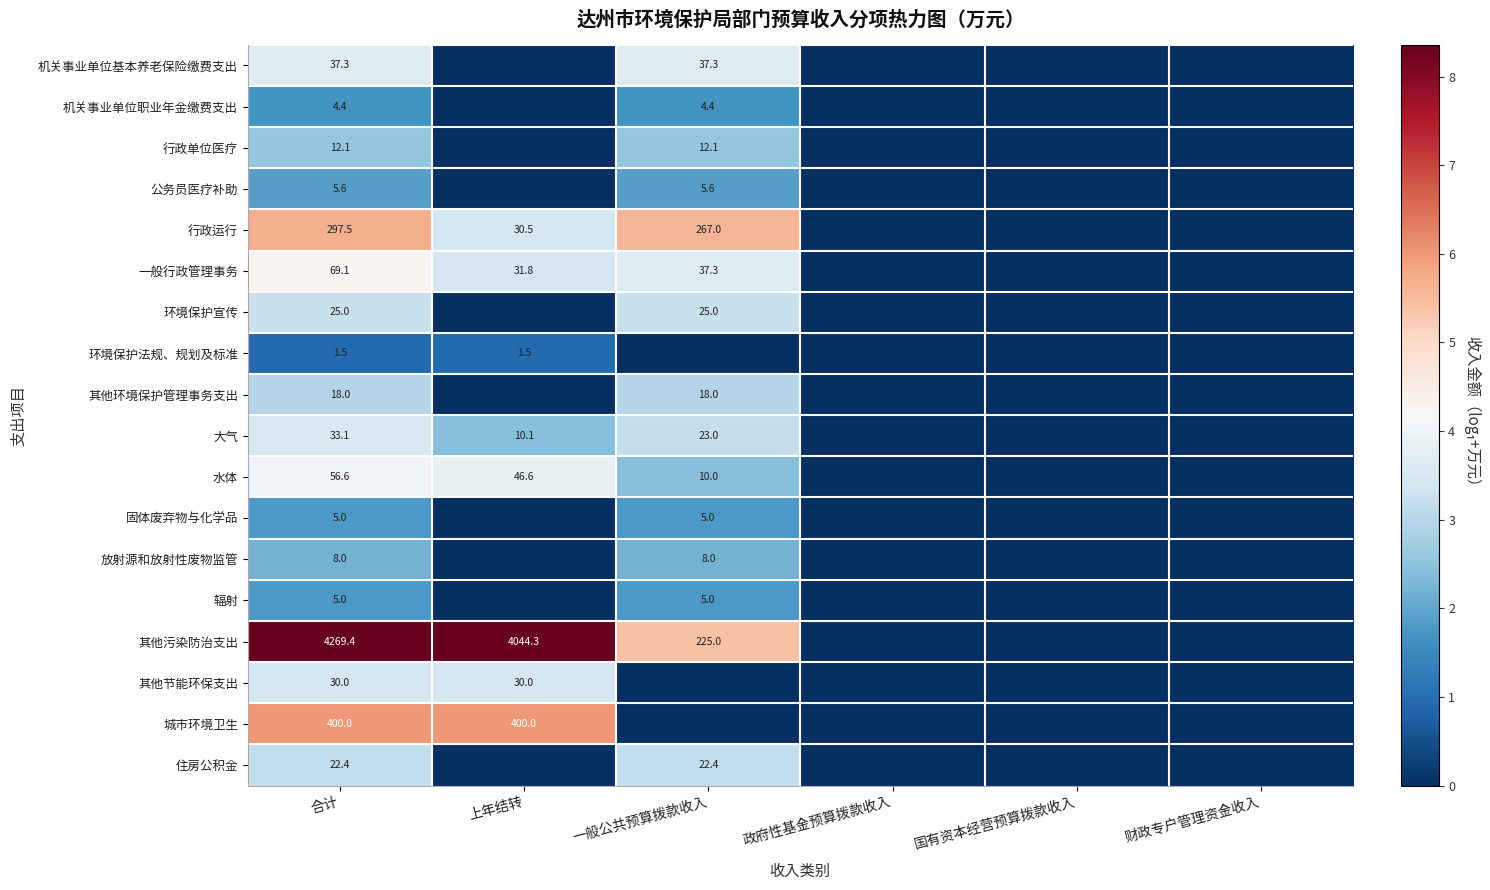

What is the sum of the 其他污染防治支出 values at 一般公共预算拨款收入 and 上年结转?

4269.3